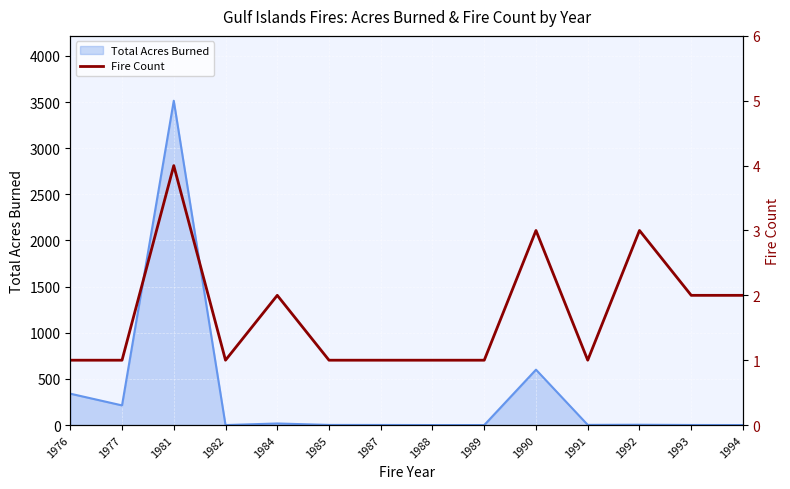

Does the chart display data point markers on the line(s)?

No